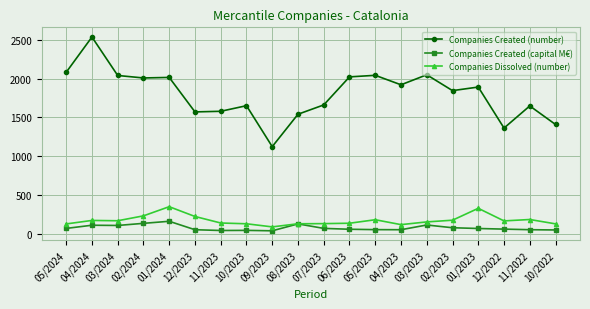

Which series has the largest range (max minus min)?

Companies Created (number)